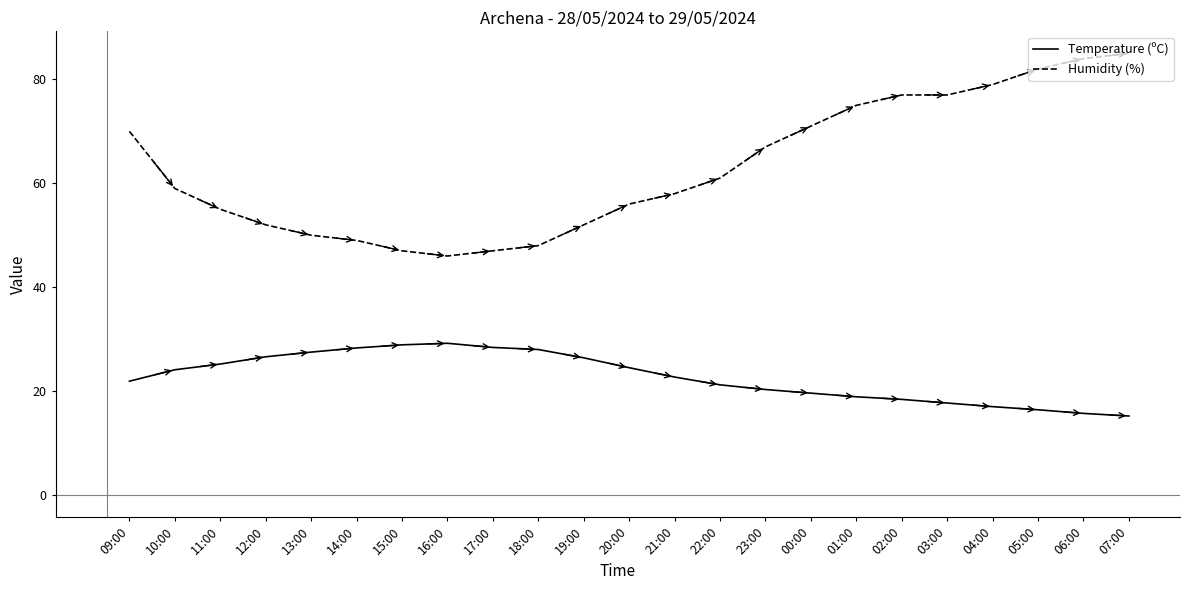

The Humidity (%) series shows 22.3 at 23:00. True or false?

False